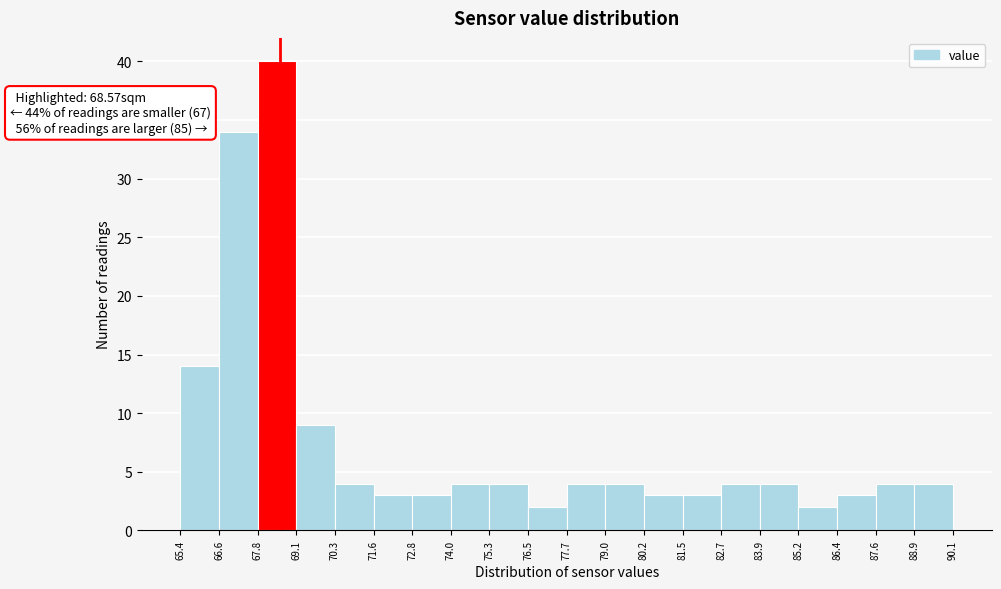

Which range on the x-axis has the tallest bar?

67.8 to 69.1